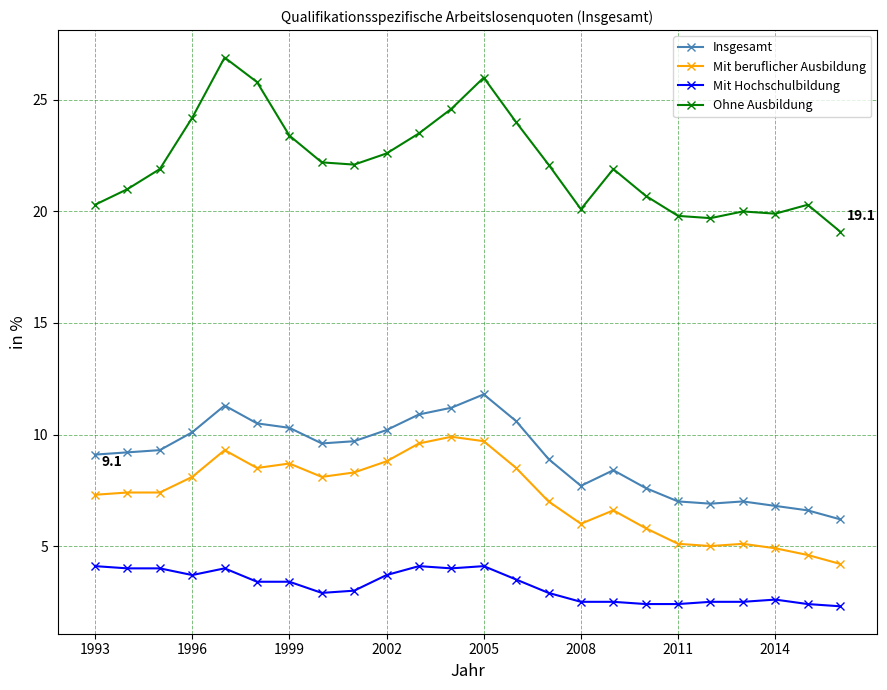

Which series has the widest spread of values?

Ohne Ausbildung